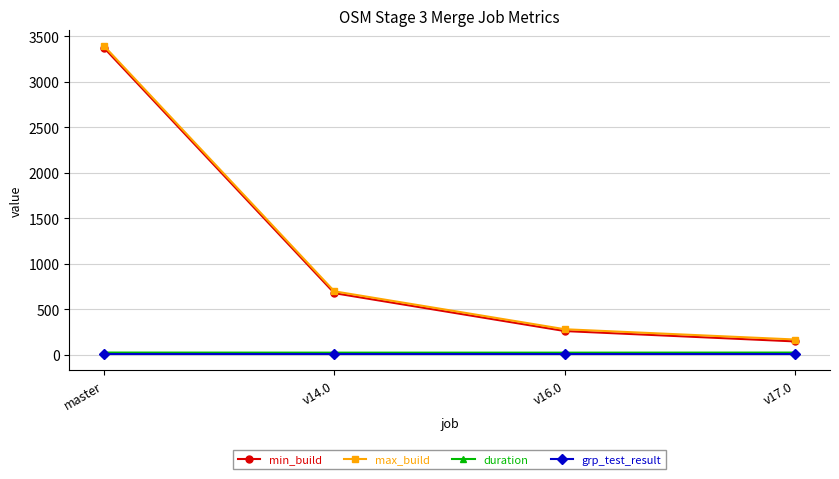

What is the label of the 2nd point from the right?

v16.0